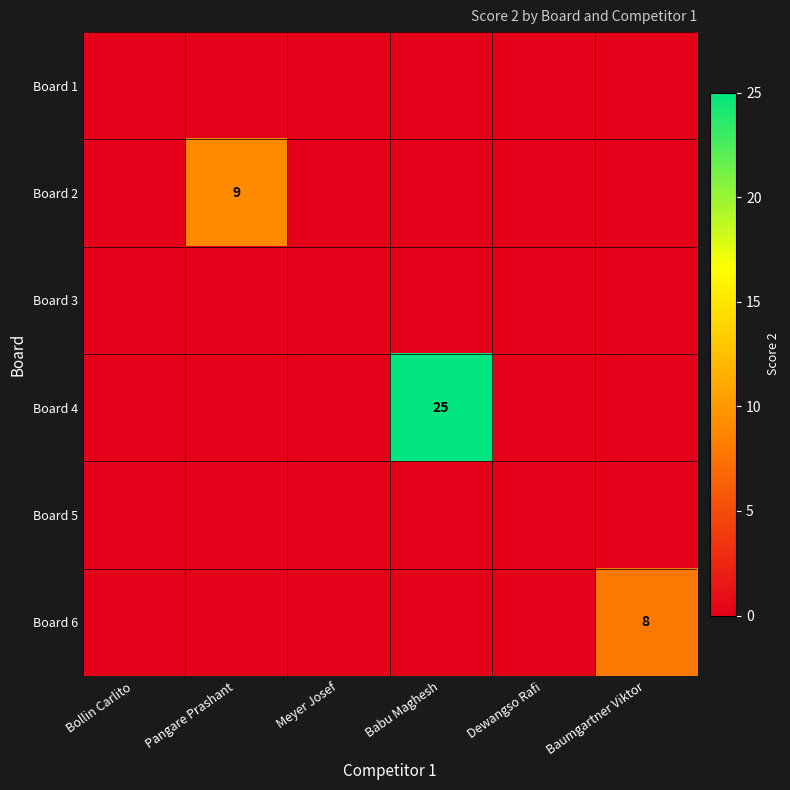

Between Bollin Carlito and Meyer Josef, which is larger?

Bollin Carlito